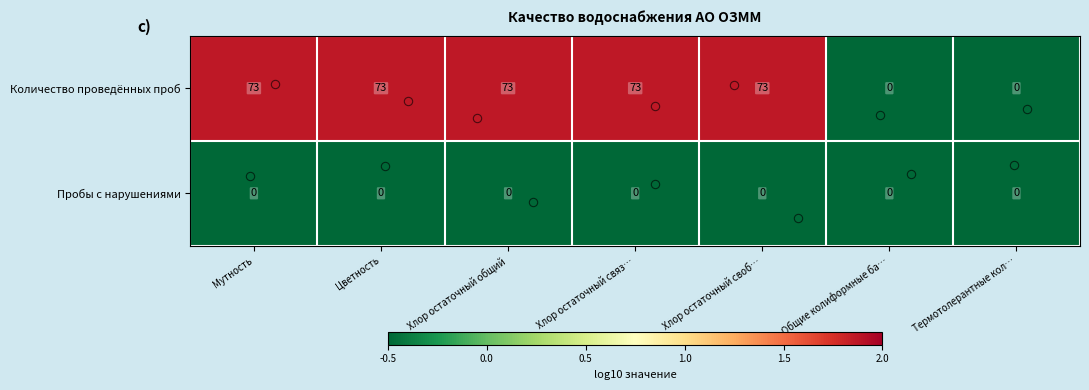

What is the total value across all series at Хлор остаточный своб…?

73